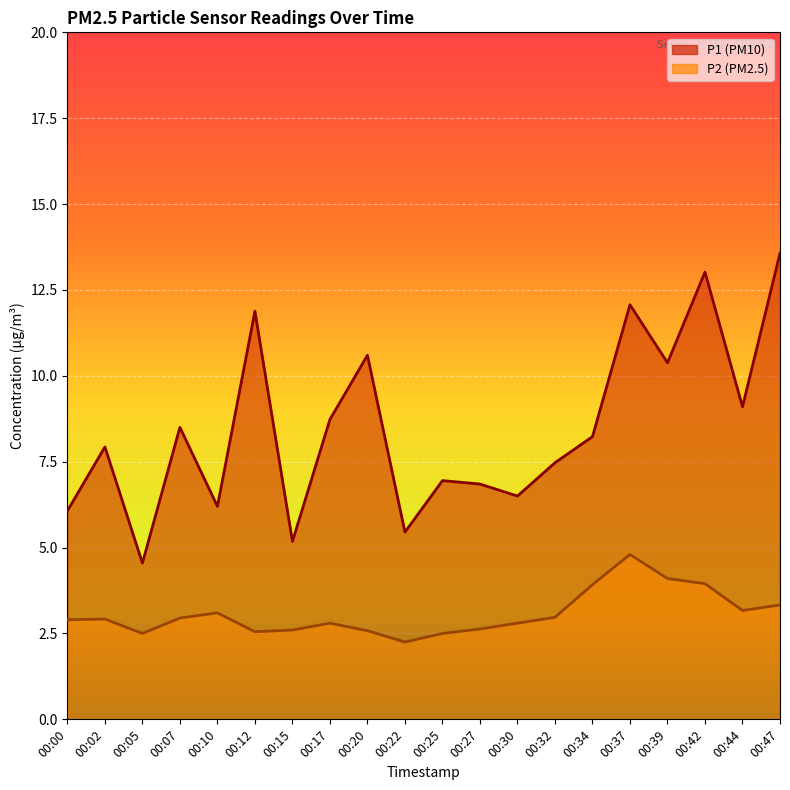

Rank the series by their average value, from lowest to highest.

P2, P1